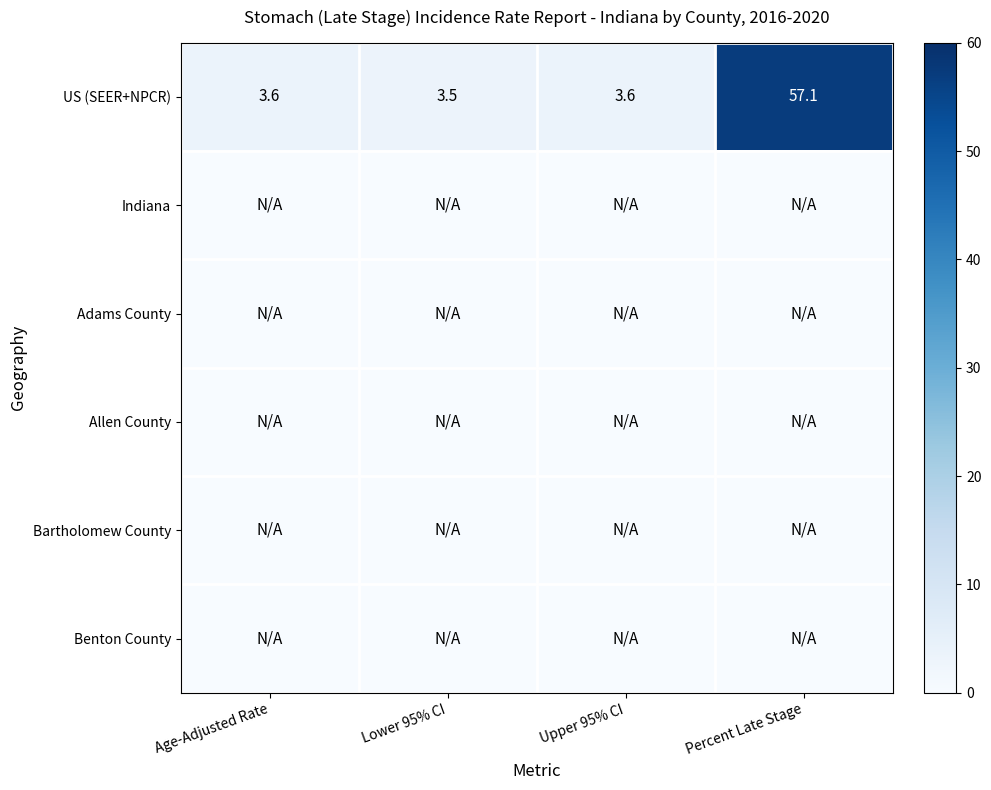

What is the minimum value for US (SEER+NPCR)?

3.5